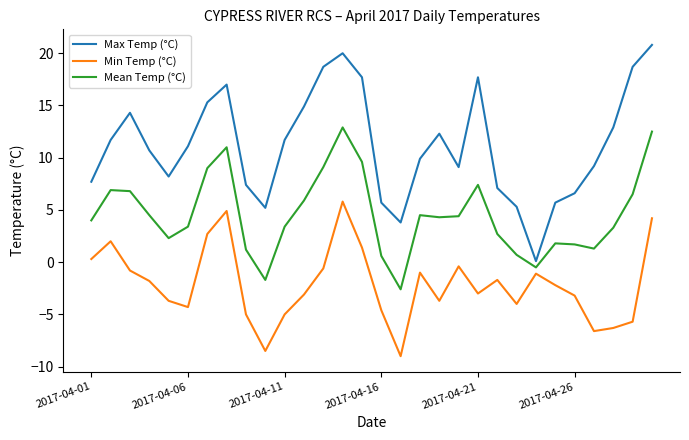

Does the chart display data point markers on the line(s)?

No